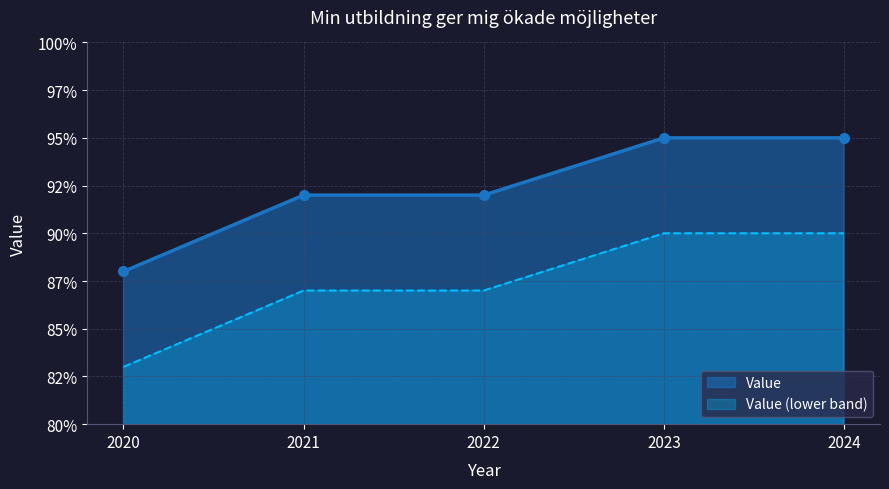

What is the value of the 1st point from the left?

88